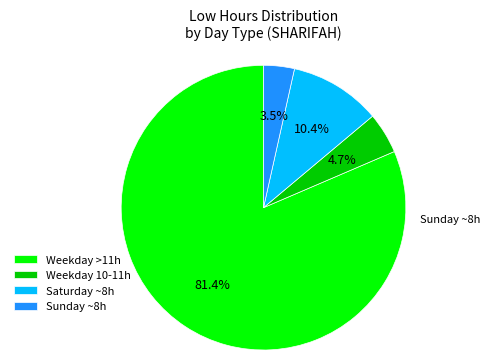

Which has a higher value, Saturday ~8h or Weekday >11h?

Weekday >11h